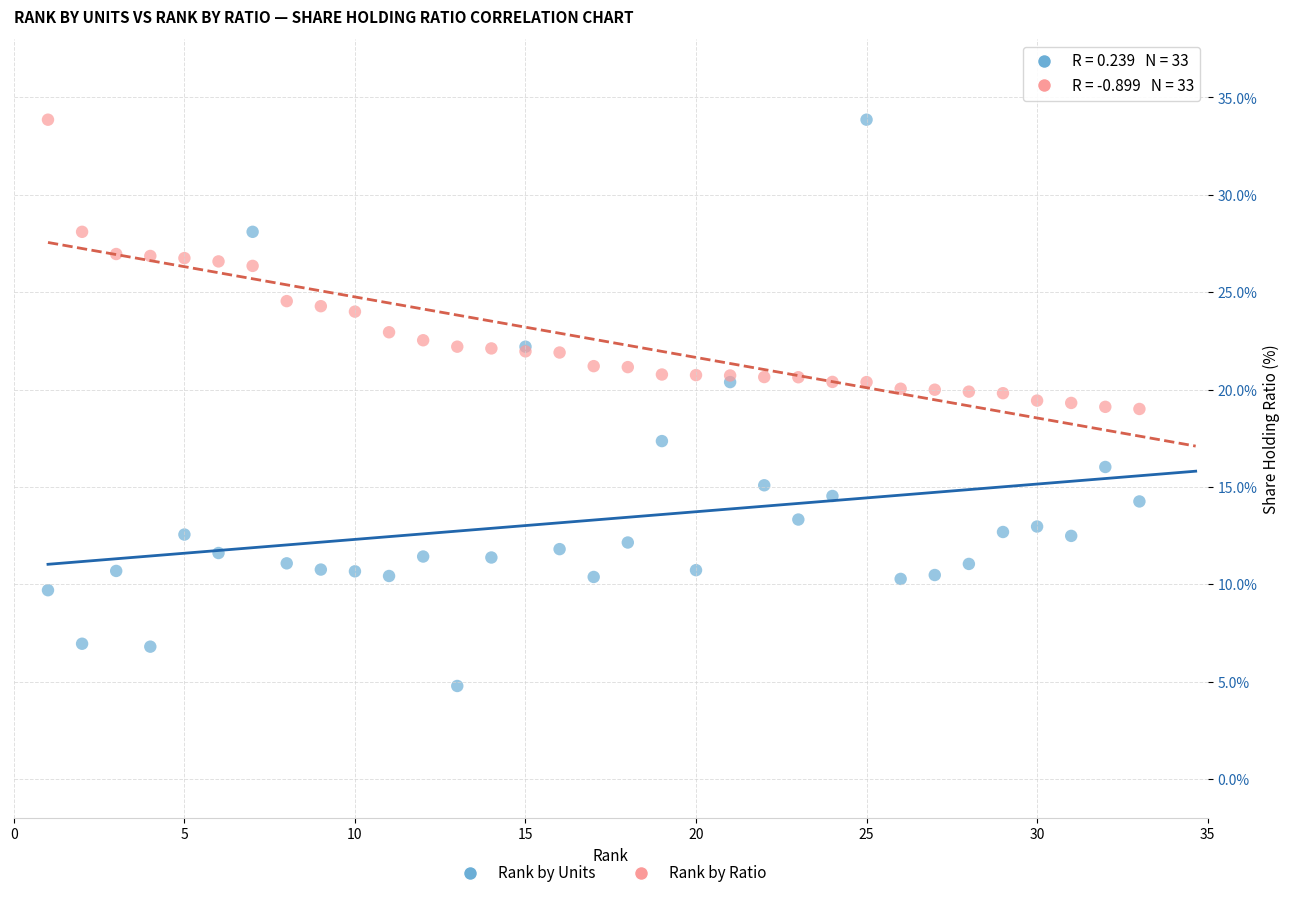

Which series contains the lowest Y value?

Rank by Units